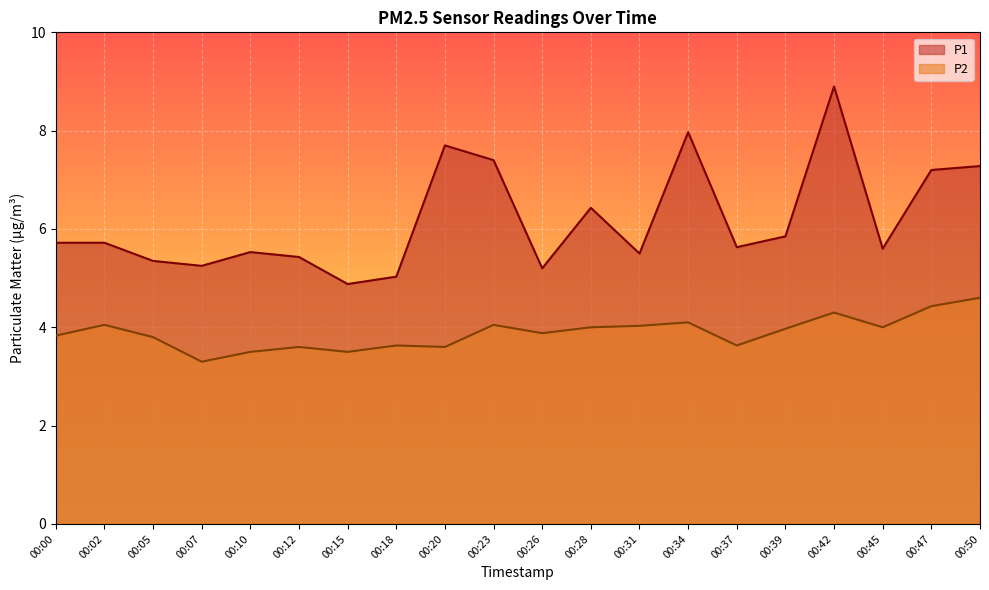

True or false: P2 and P1 intersect in this chart.

False